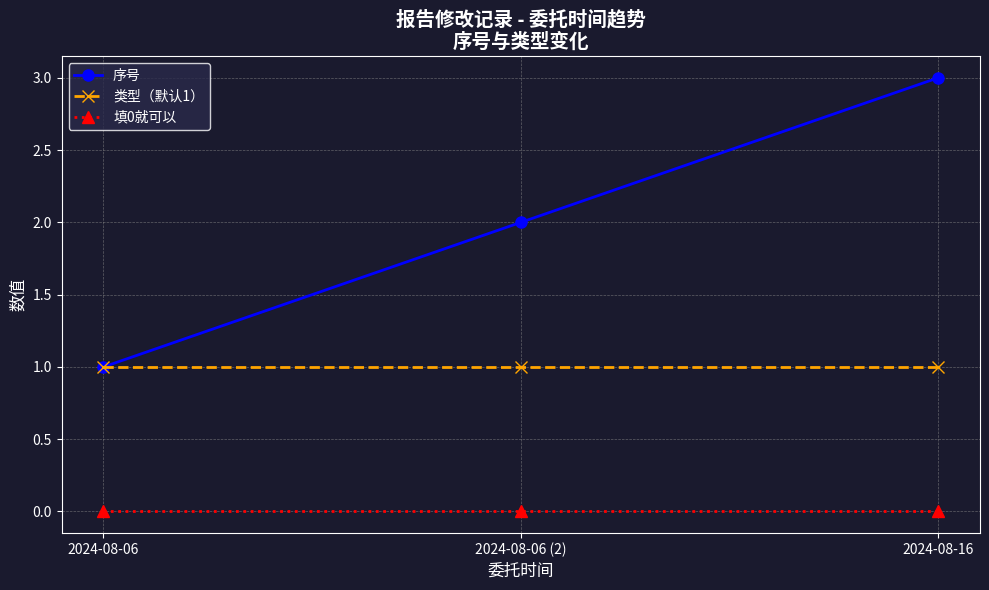

Which series changed the most between 2024-08-06 and 2024-08-16?

序号